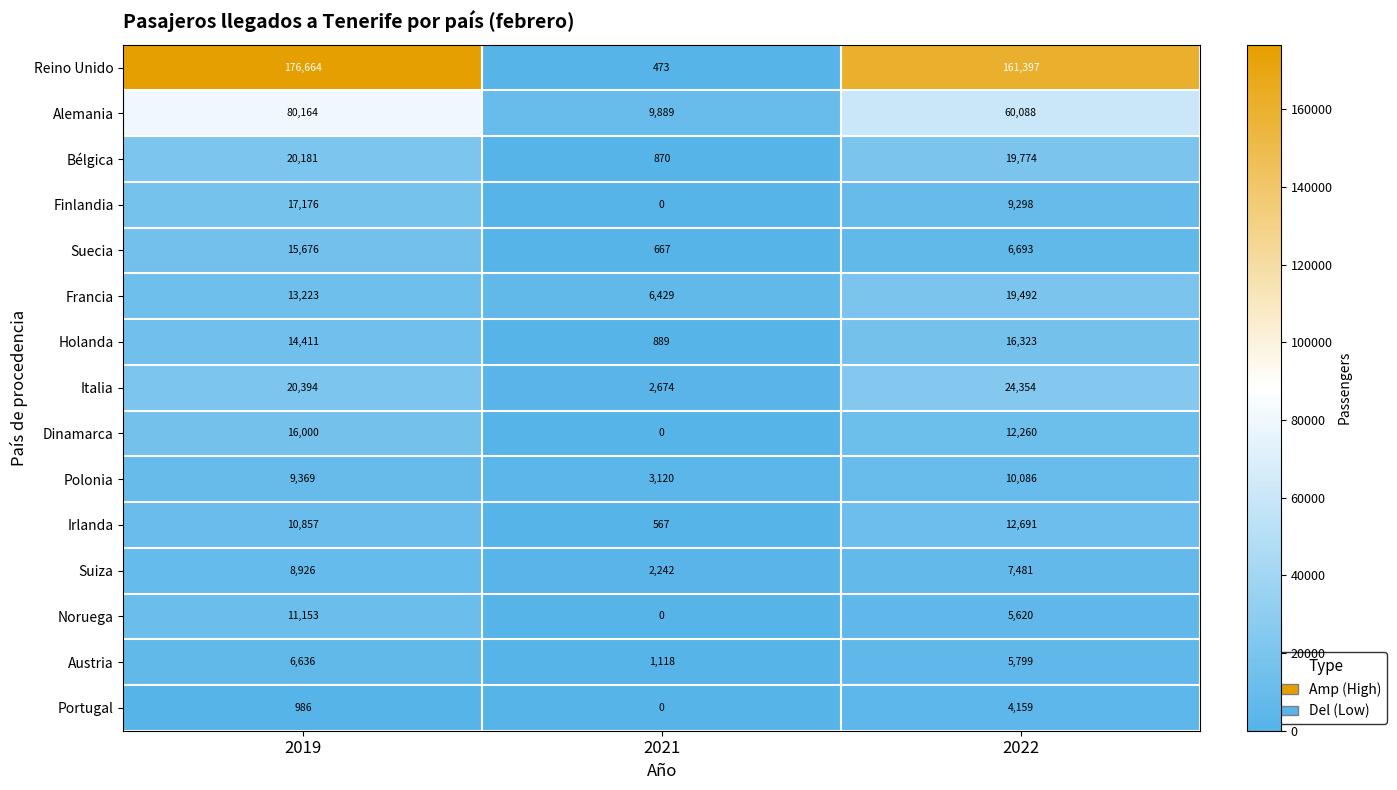

True or false: Polonia has a value of 2518 at 2022.

False